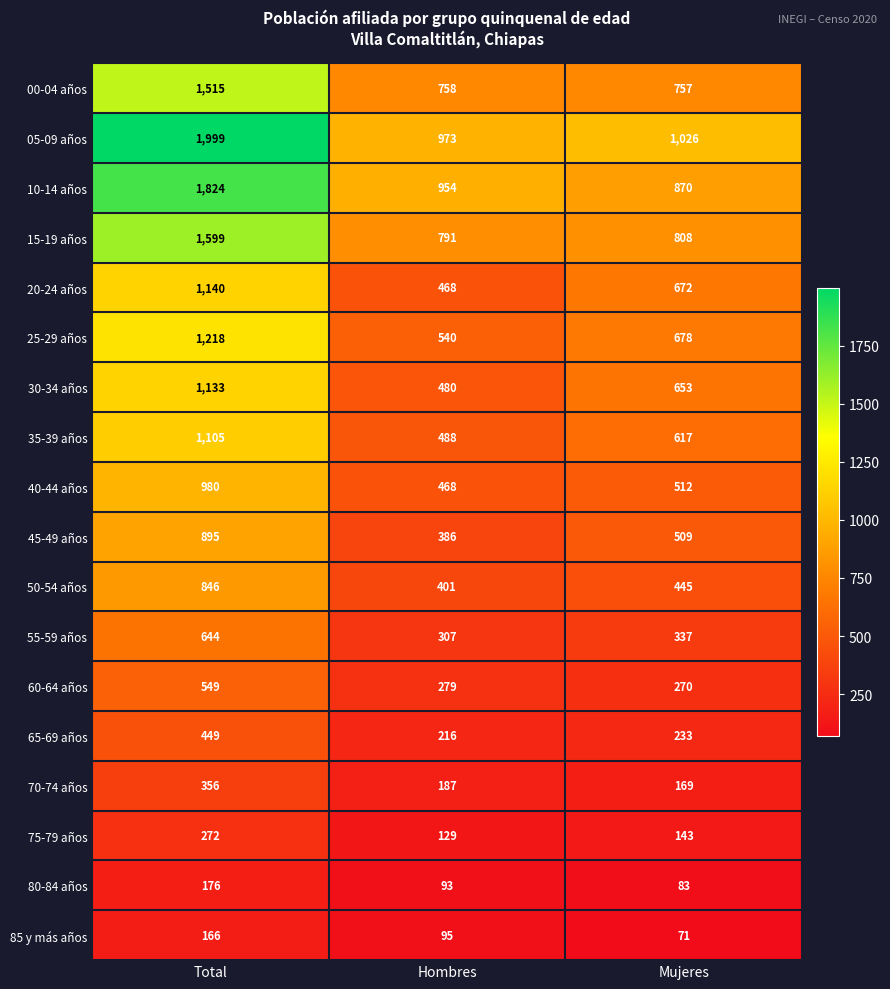

What is the difference between the 20-24 años values at Total and Mujeres?

468